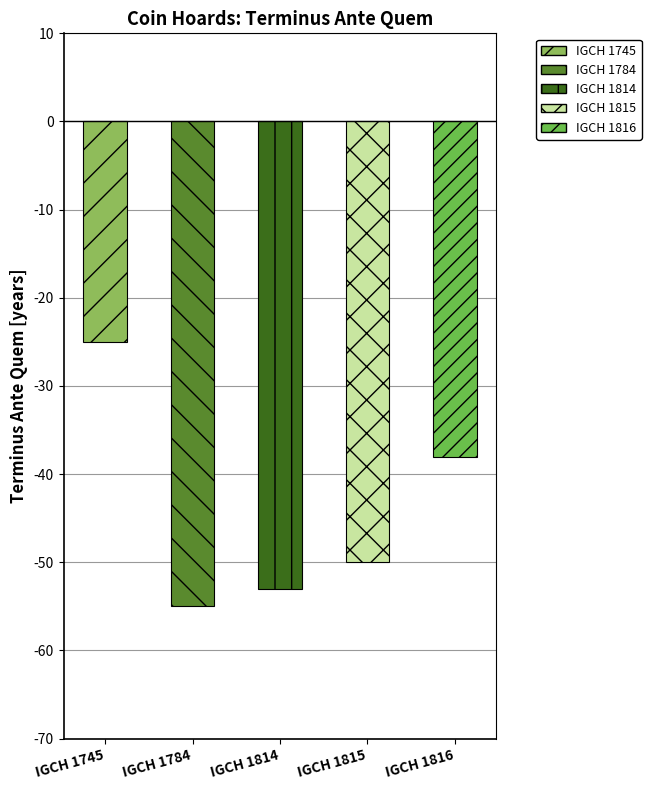

What is the minimum value shown in the chart?

-55